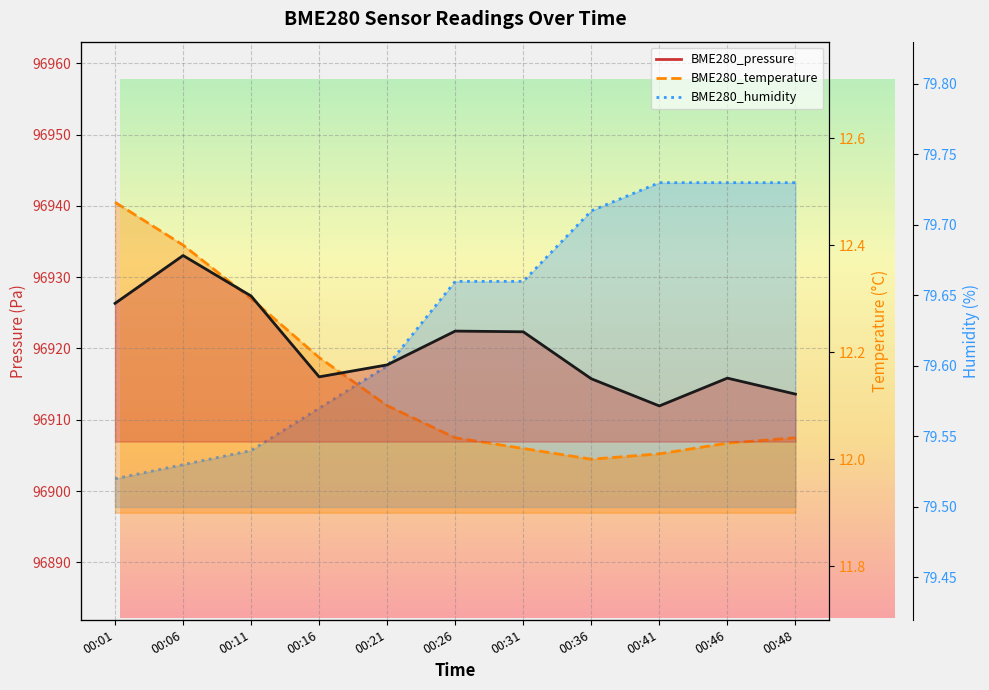

Reading left to right, what are all the values shown in this chart?

BME280_pressure: 00:01=96926.3	00:06=96933.0	00:11=96927.4	00:16=96916.0	00:21=96917.7	00:26=96922.4	00:31=96922.3	00:36=96915.8	00:41=96911.9	00:46=96915.8	00:48=96913.6
BME280_temperature: 00:01=12.5	00:06=12.4	00:11=12.3	00:16=12.2	00:21=12.1	00:26=12.0	00:31=12.0	00:36=12.0	00:41=12.0	00:46=12.0	00:48=12.0
BME280_humidity: 00:01=79.5	00:06=79.5	00:11=79.5	00:16=79.6	00:21=79.6	00:26=79.7	00:31=79.7	00:36=79.7	00:41=79.7	00:46=79.7	00:48=79.7